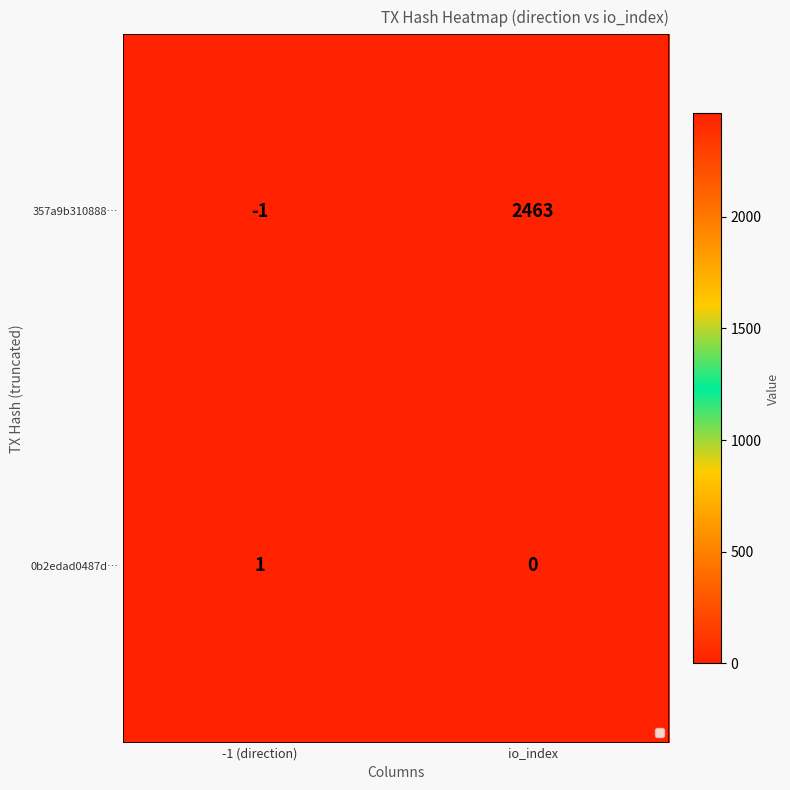

How many series are shown in this chart?

2